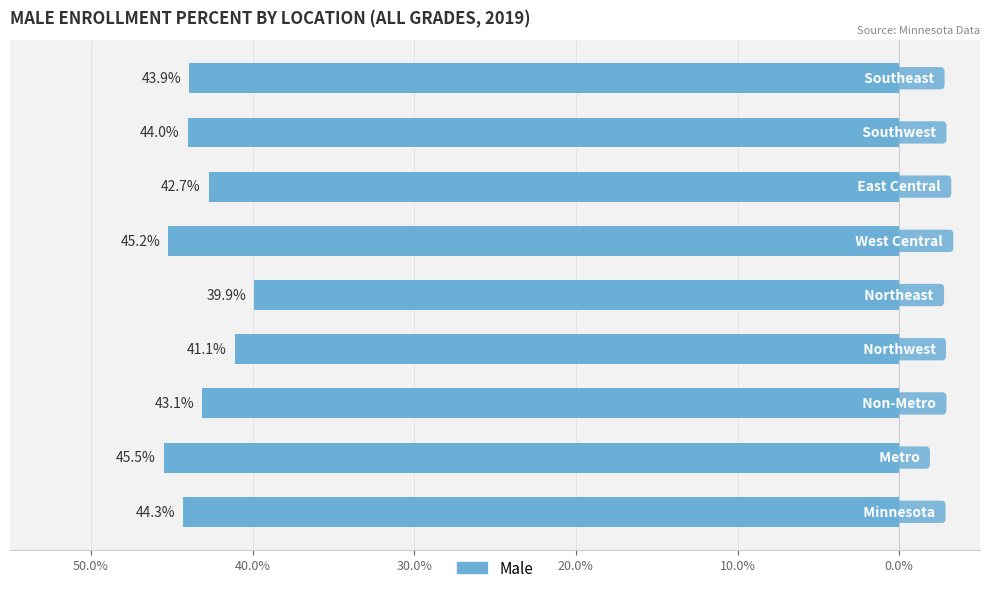

Does the chart contain any negative values?

Yes